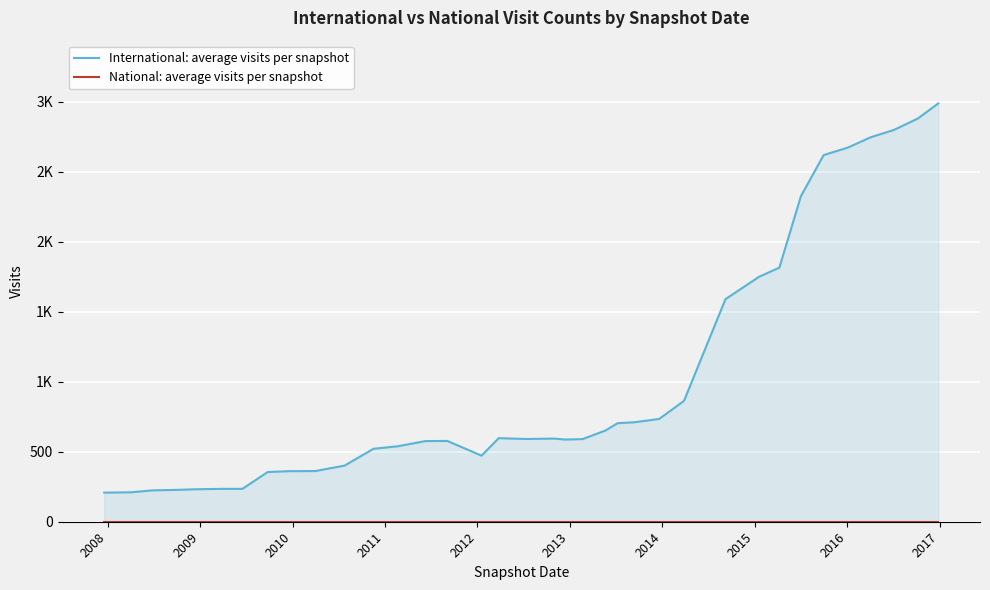

What is the average value of the International: average visits per snapshot series?

1015